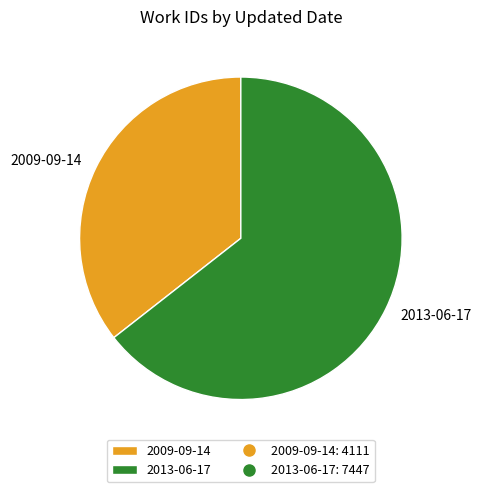

What is the smallest slice in the pie chart?

2009-09-14